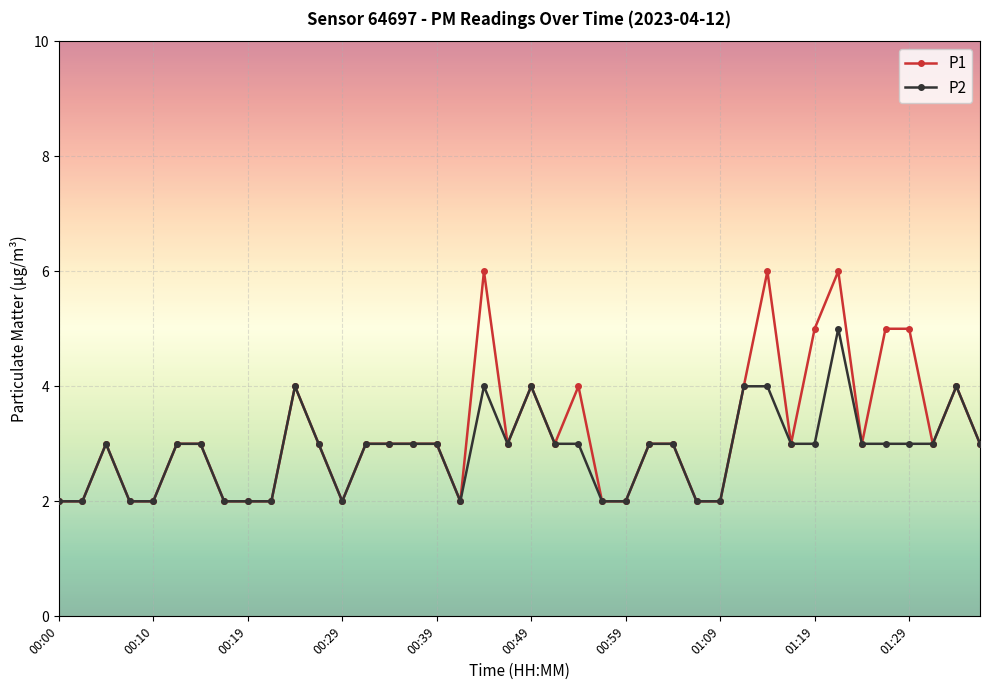

True or false: P2 has more than 1 points higher than both neighbors.

True